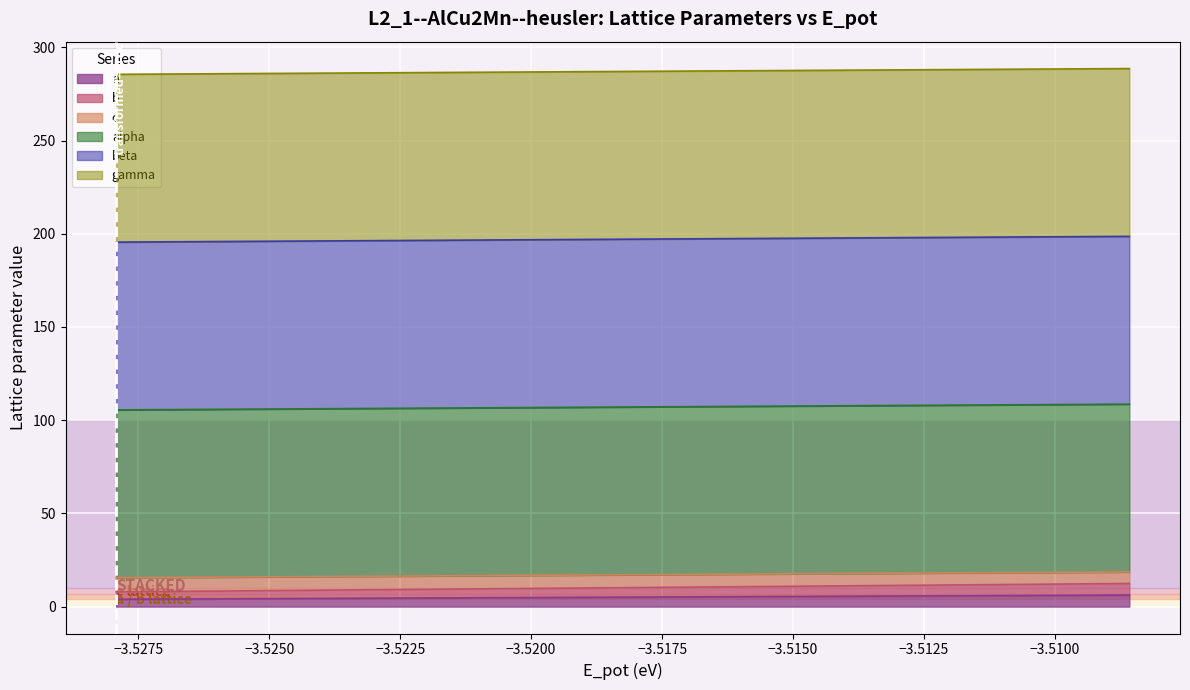

True or false: c and a intersect in this chart.

False